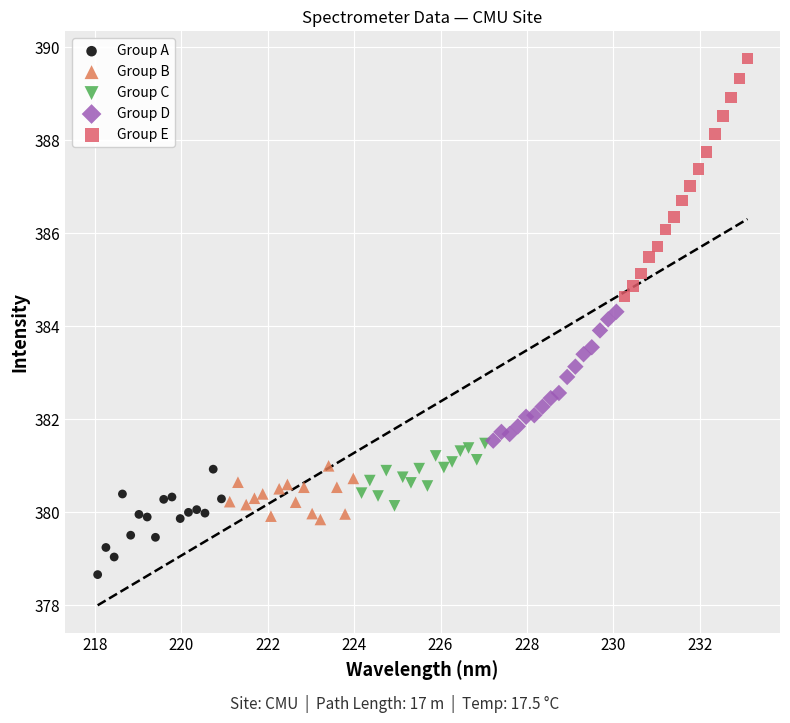

Which series contains the lowest Y value?

Group A